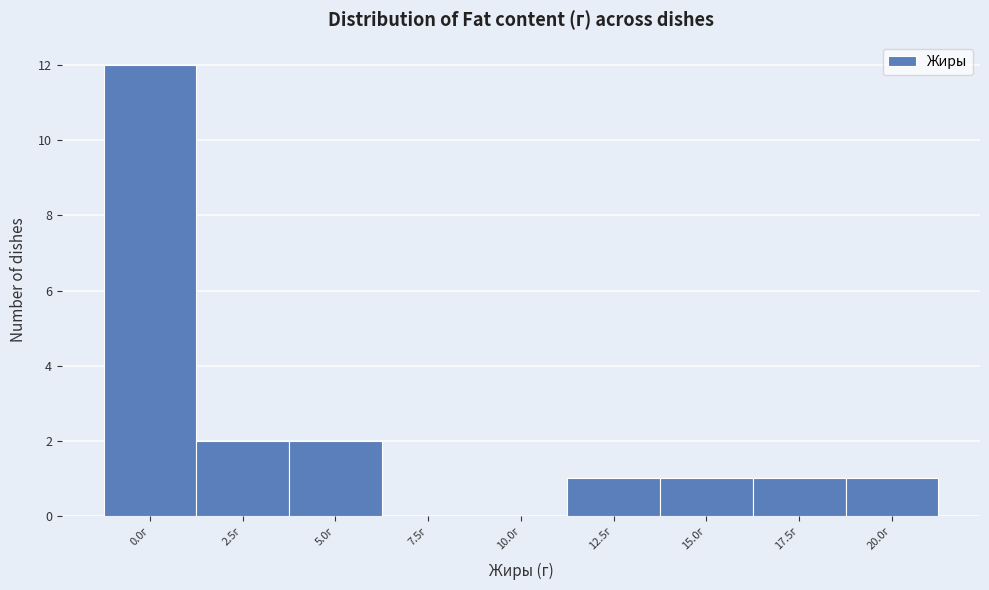

Reading left to right, list all the values displayed in this chart.

0.0г=12	2.5г=2	5.0г=2	7.5г=0	10.0г=0	12.5г=1	15.0г=1	17.5г=1	20.0г=1